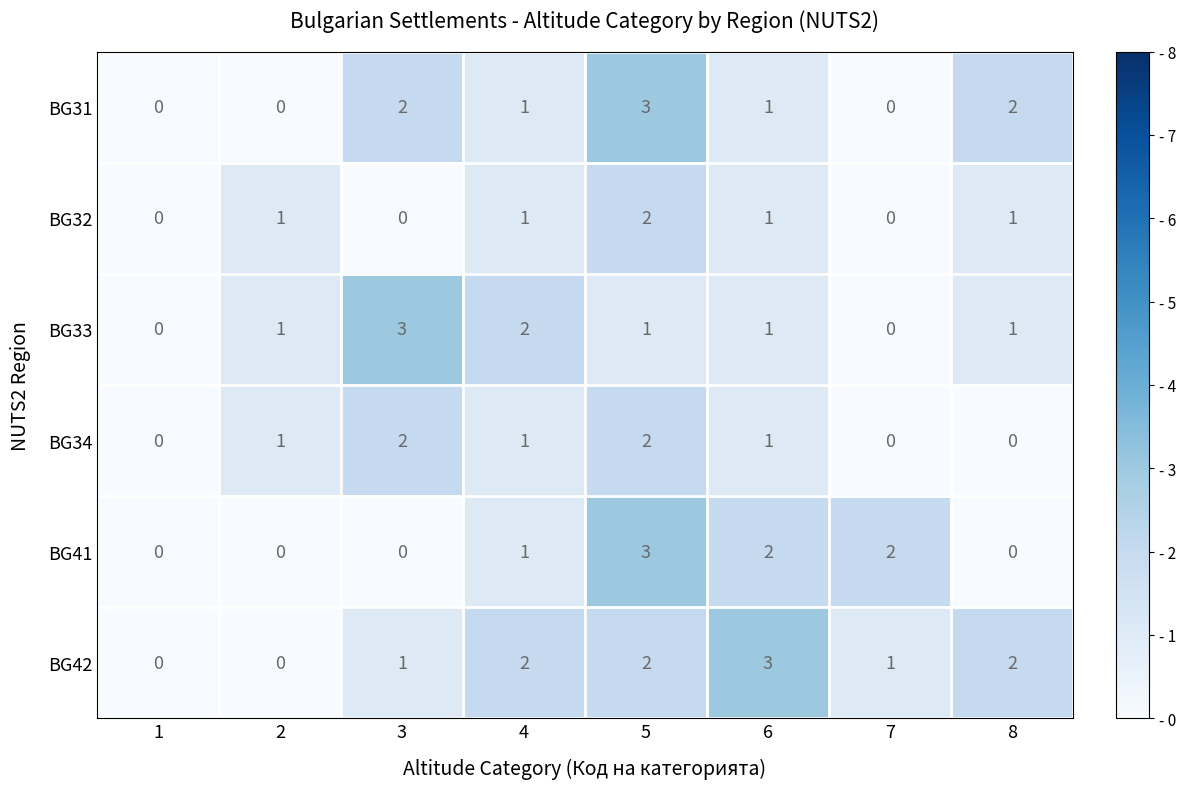

Which series changed the most between 2 and 7?

BG41